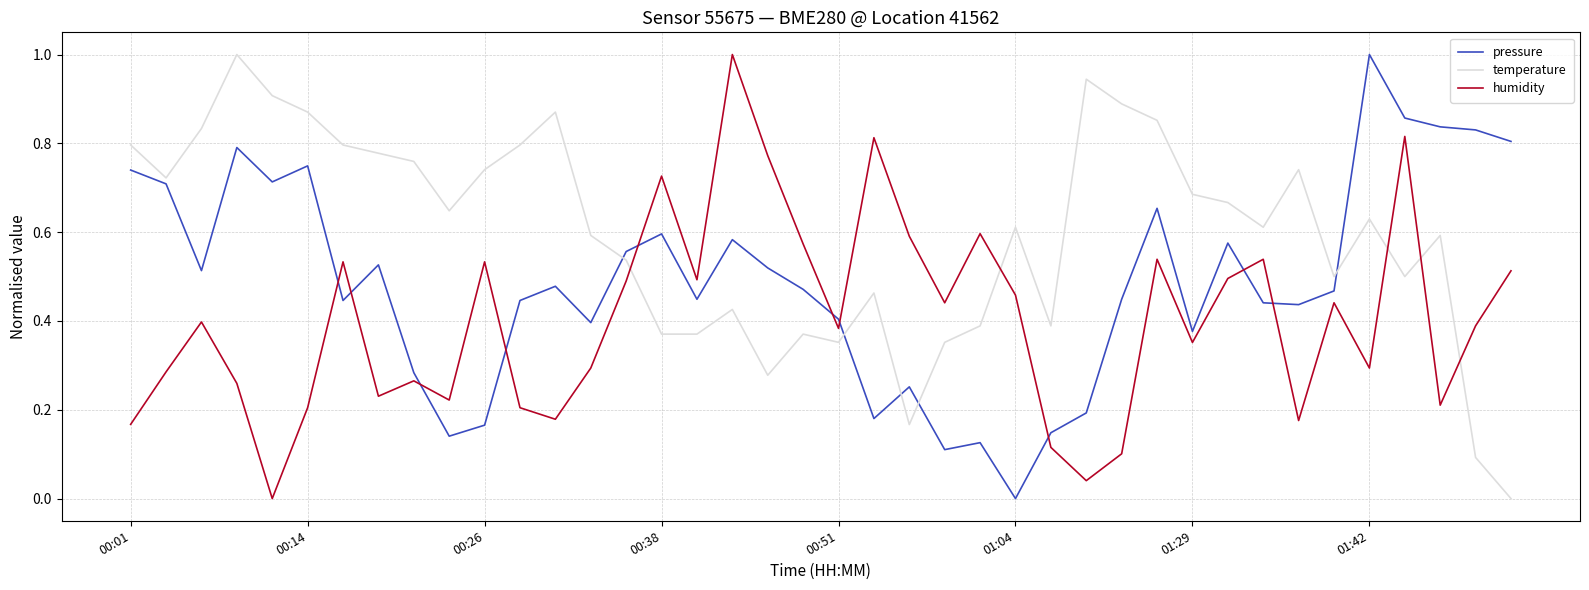

Which series ends up on top after the final intersection of temperature and humidity?

humidity